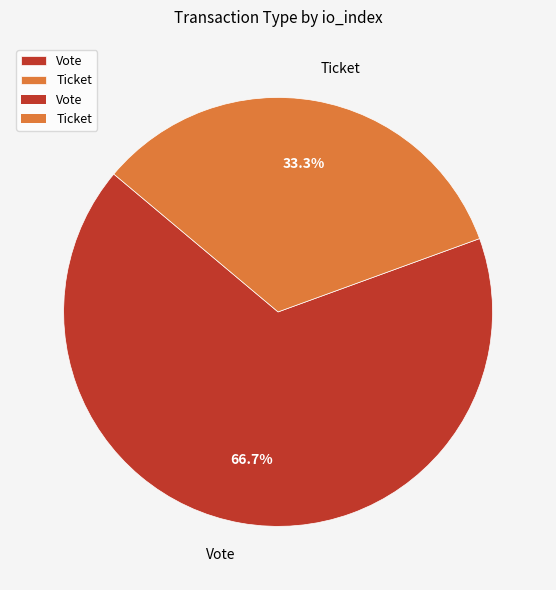

How many slices are in this pie chart?

2